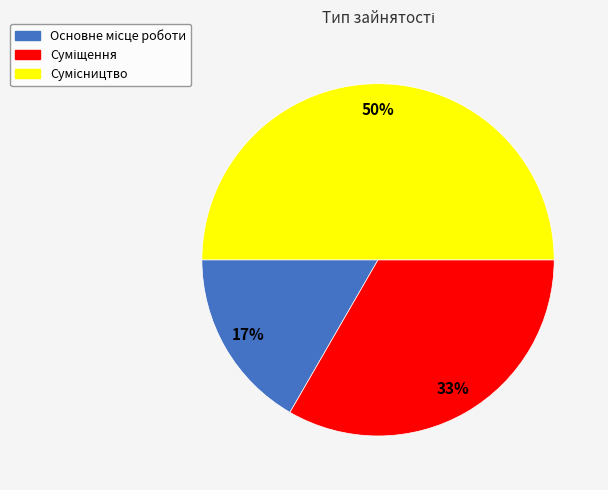

To the nearest percent, what is the average slice percentage?

33%